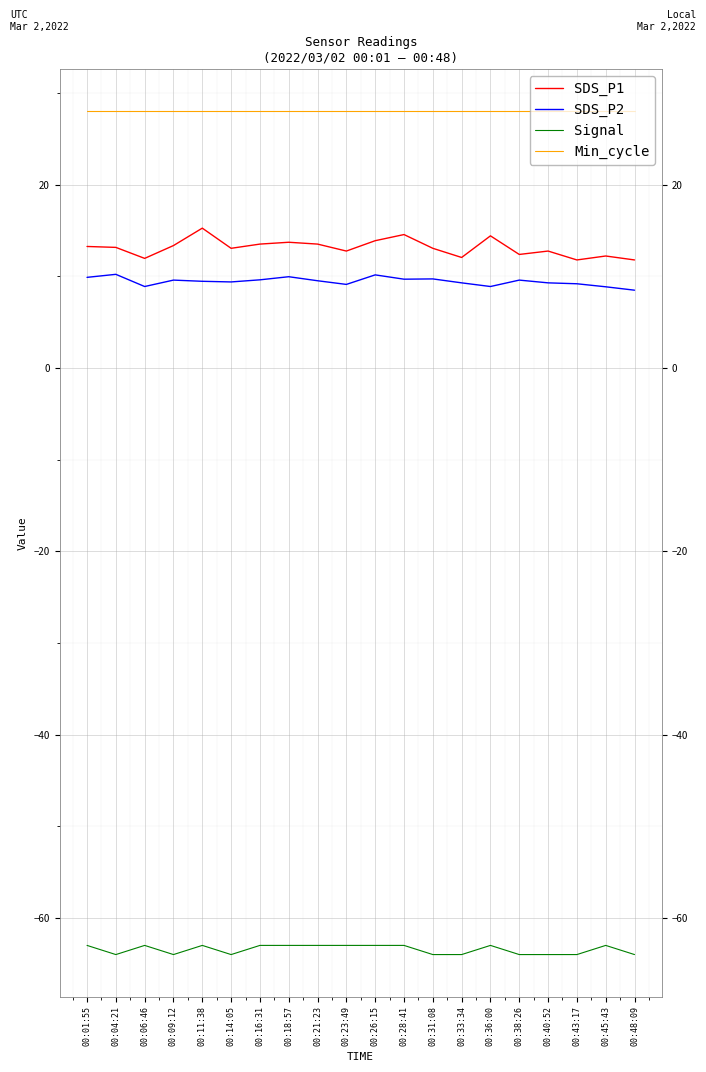

True or false: SDS_P2 and Signal cross at least once.

False